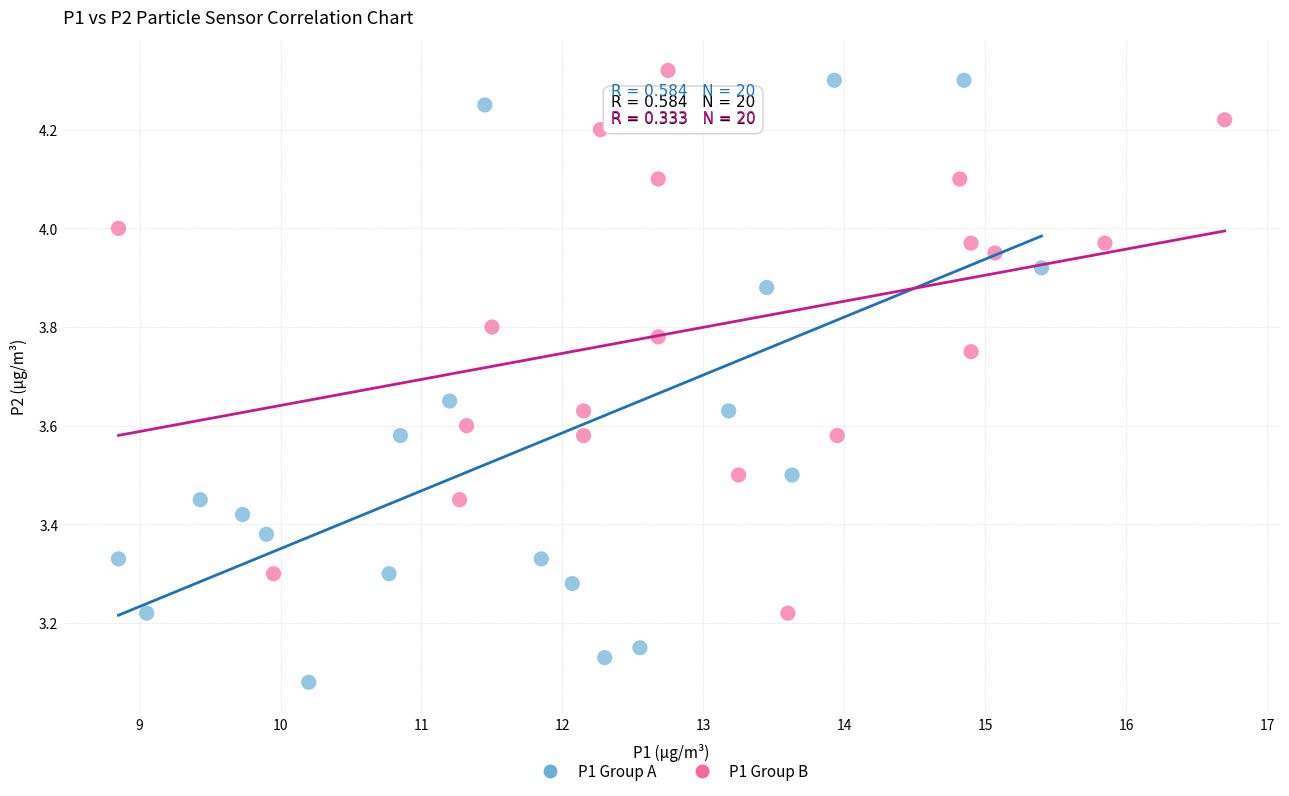

Which series reaches the maximum Y coordinate?

P1 Group B